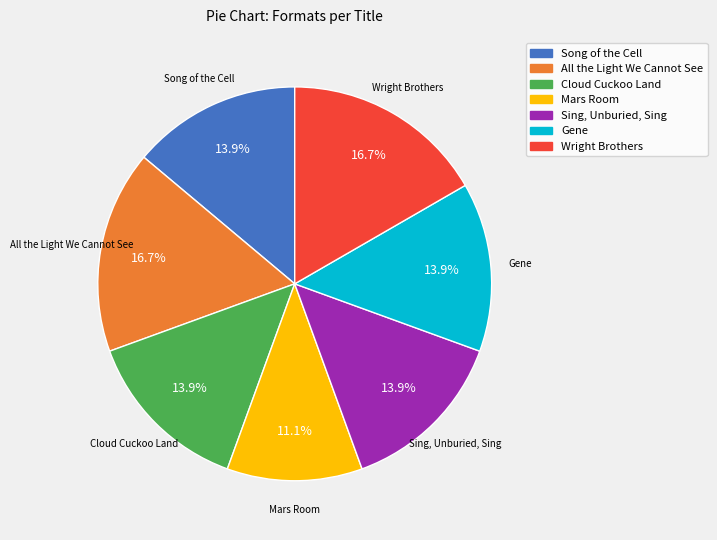

What is the total percentage of Song of the Cell and Cloud Cuckoo Land?

27.8%